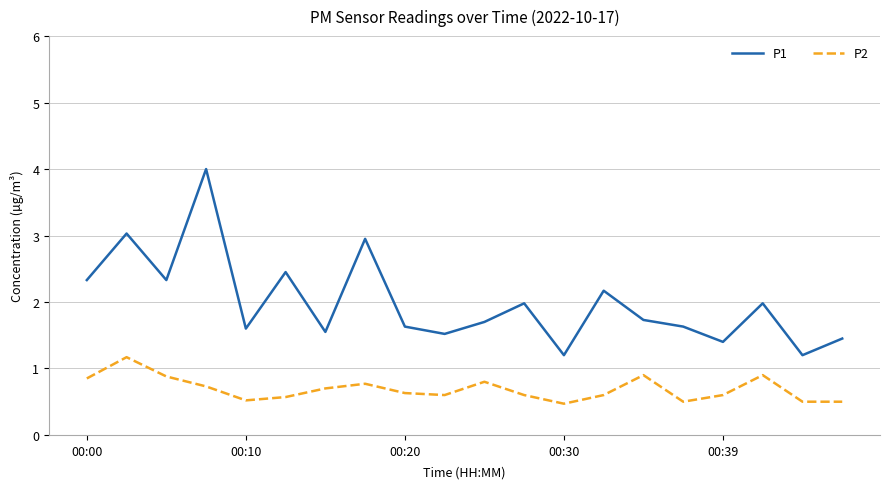

What are all the series names shown in the legend?

P1, P2